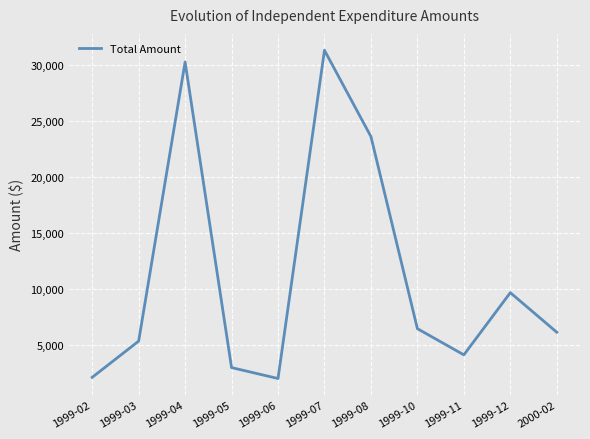

What is the greatest value displayed?

31300